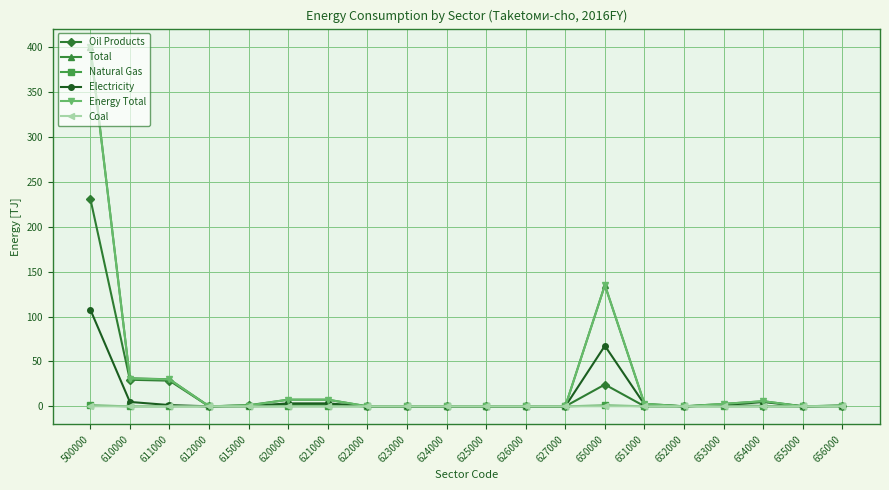

The value of Coal at 621000 is 0.0. True or false?

True